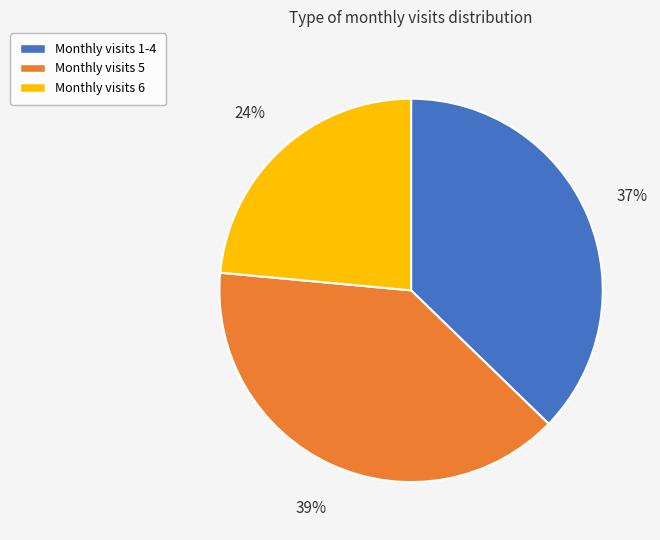

To the nearest percent, what is the average slice percentage?

33%